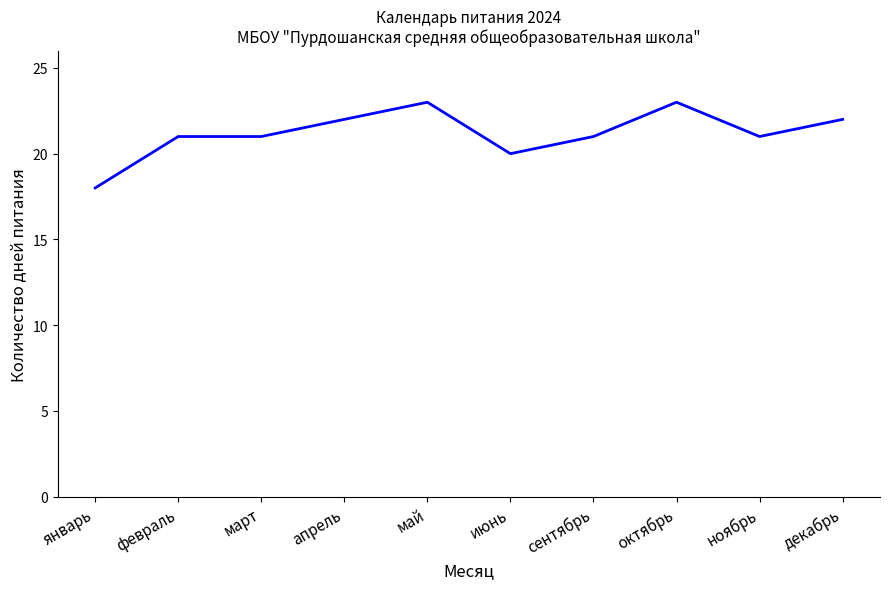

Is it true that the value at январь is 18?

True